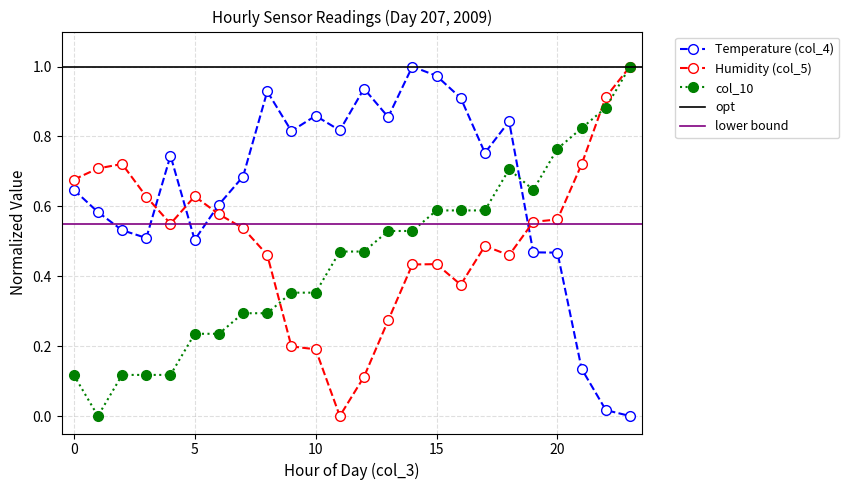

What are all the series names shown in the legend?

Temperature (col_4), Humidity (col_5), col_10